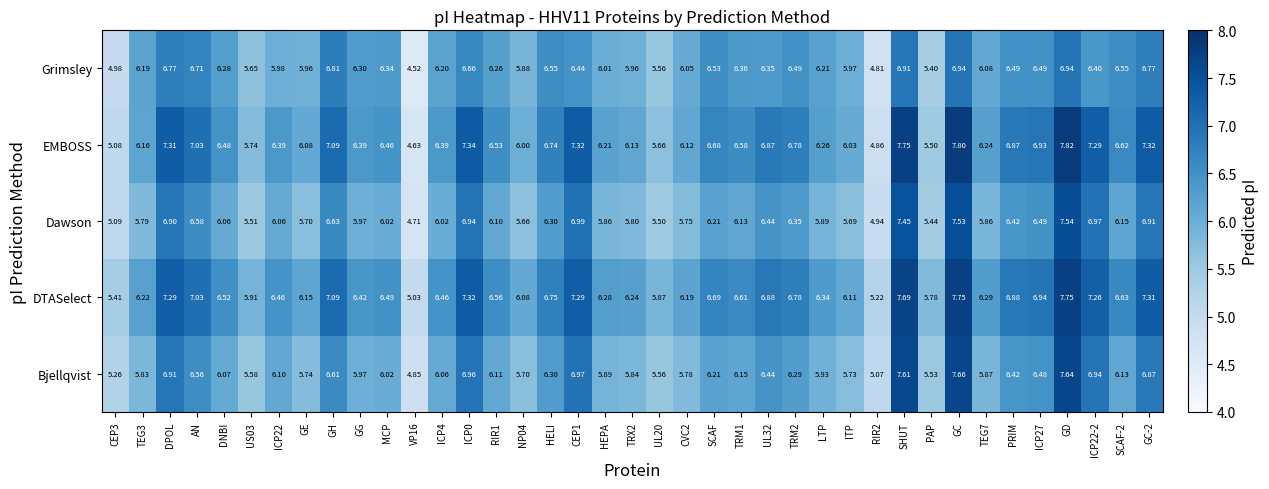

Which category has the highest value across all series?

GD